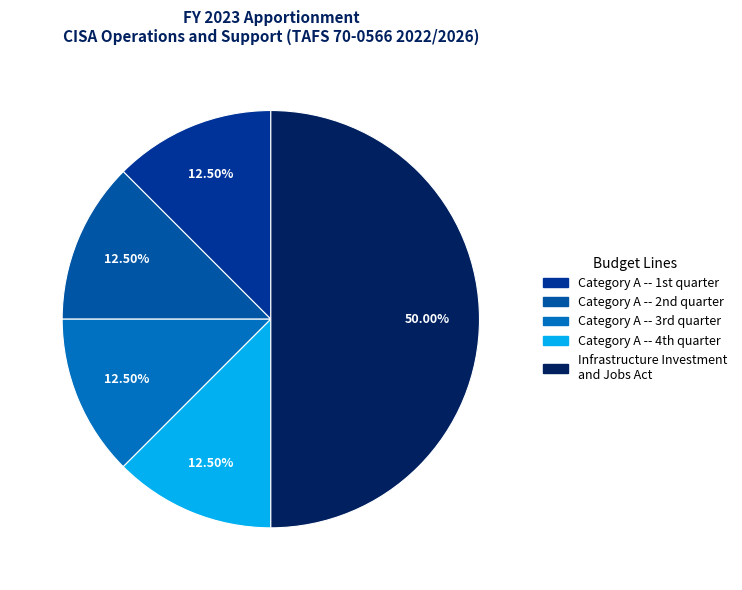

Count the number of slices in the pie.

5